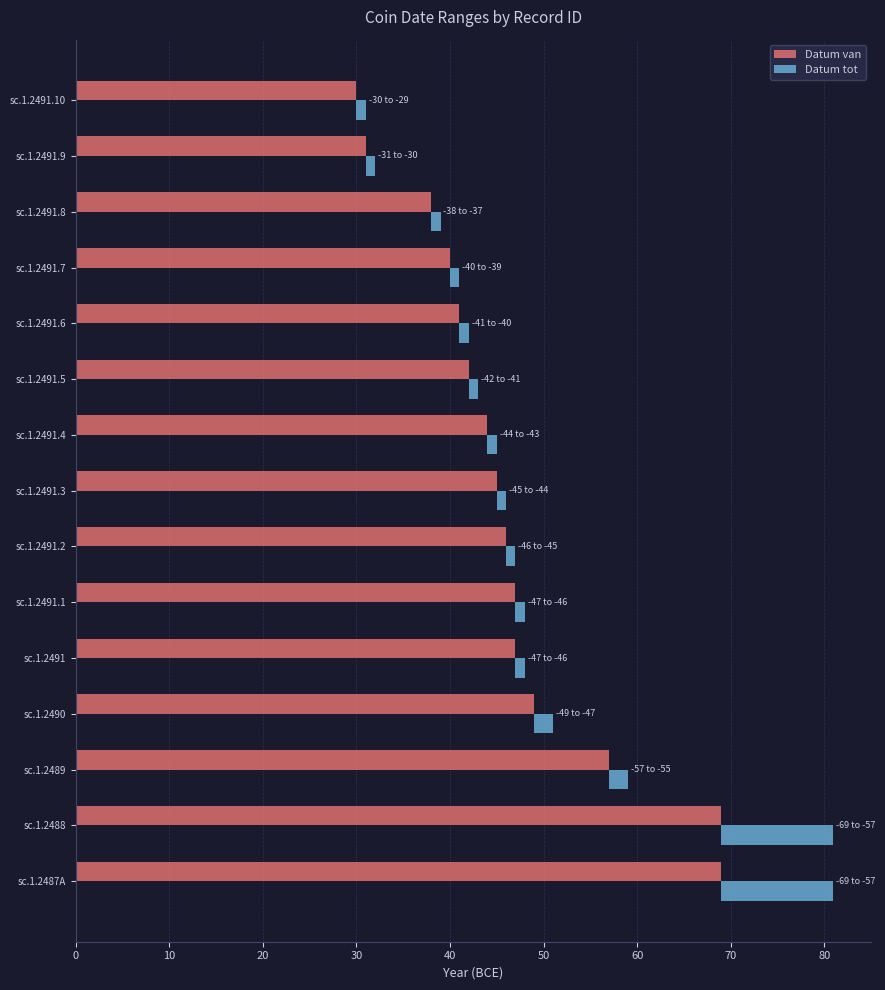

At how many categories does at least one series exceed 37?

13